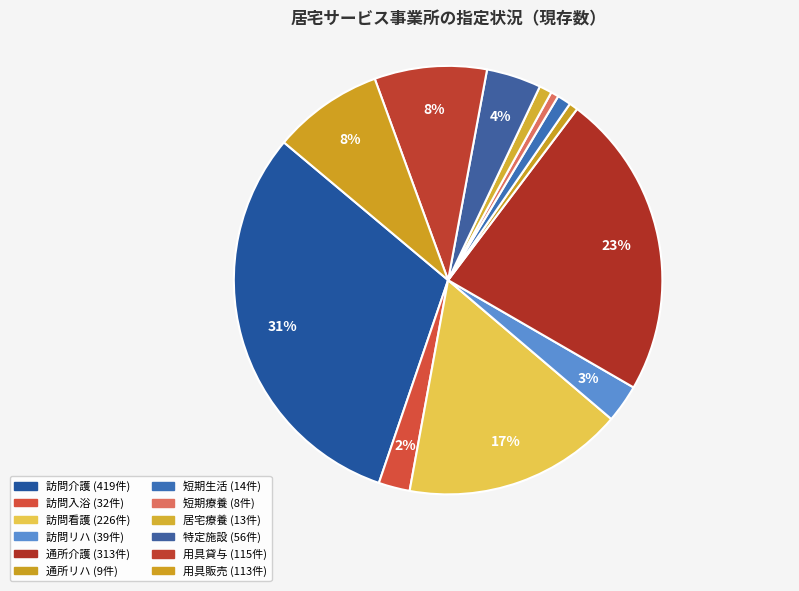

The 特定施設 slice represents 12% of the pie. True or false?

False